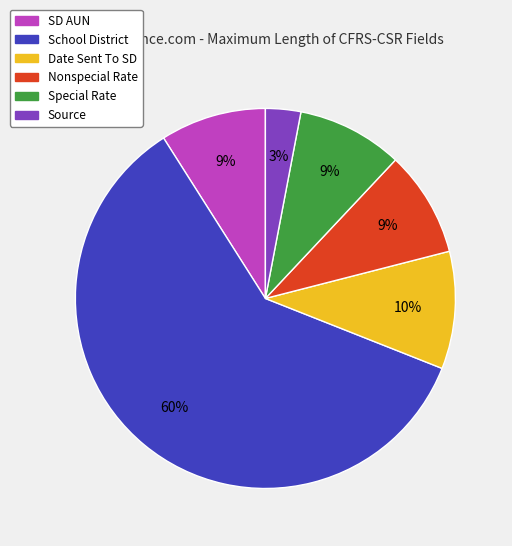

To the nearest percent, what is the combined percentage of Special Rate and SD AUN?

18%